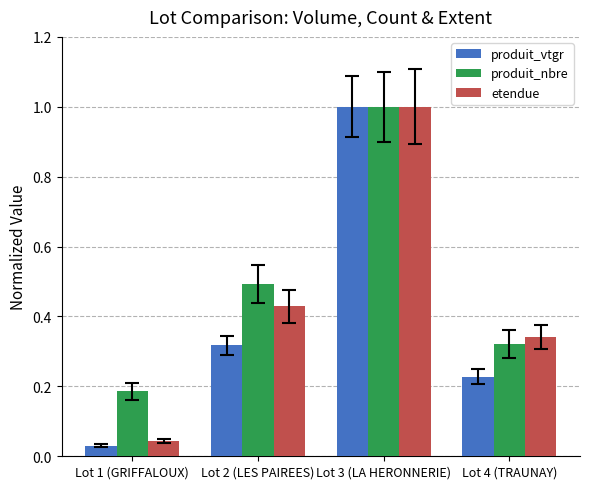

What position from the right is Lot 2 (LES PAIREES)?

3